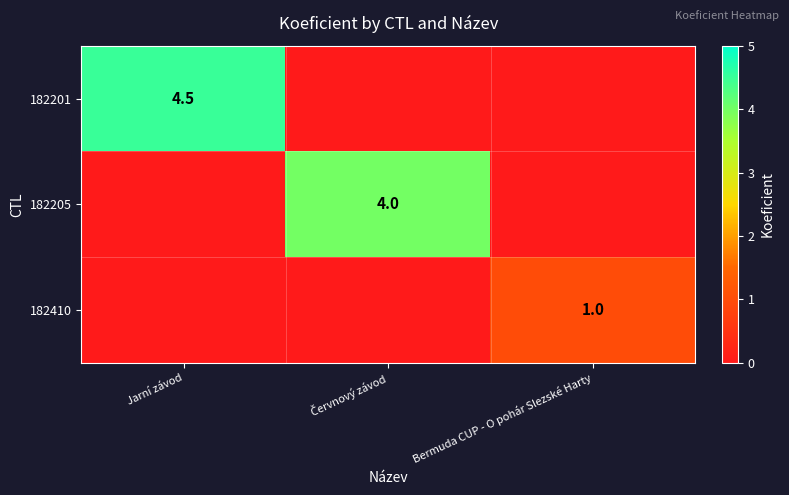

Is it true that 182201 equals 4.5 at Jarní závod?

True